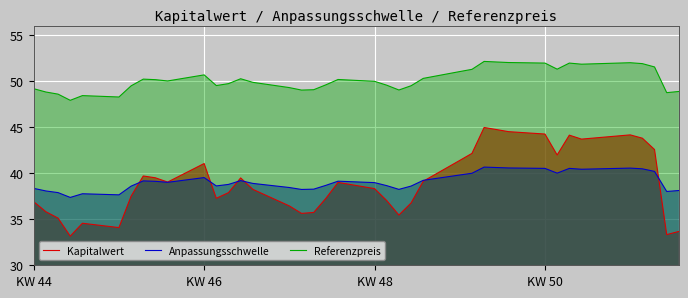

Count the number of data series in this chart.

3